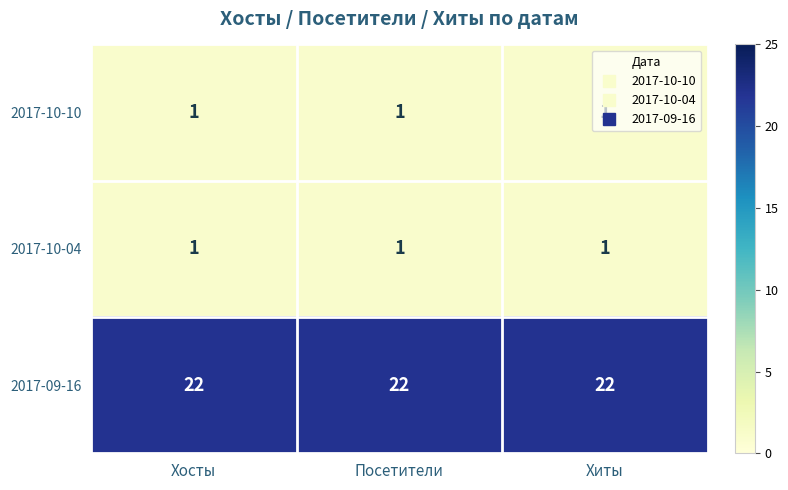

What is the sum of all 2017-09-16 values?

66